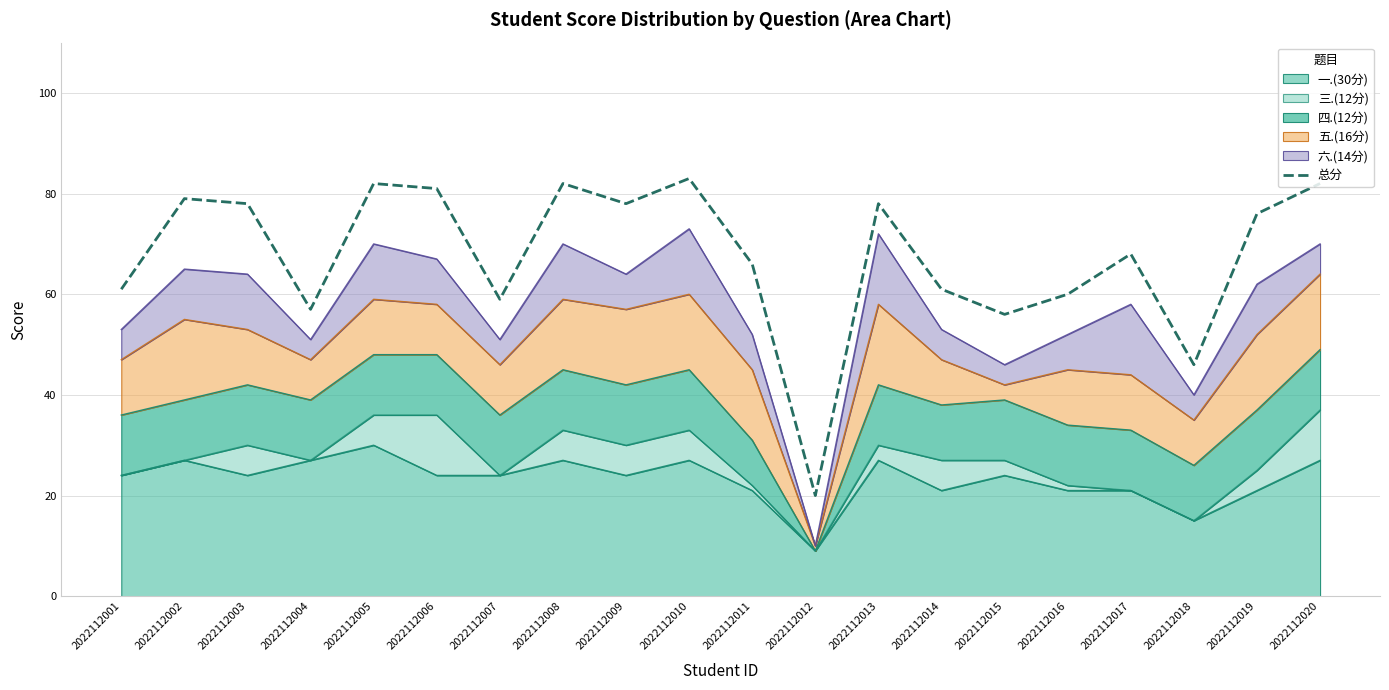

How many interior local valleys (lower than both neighbors) does the data have?

6